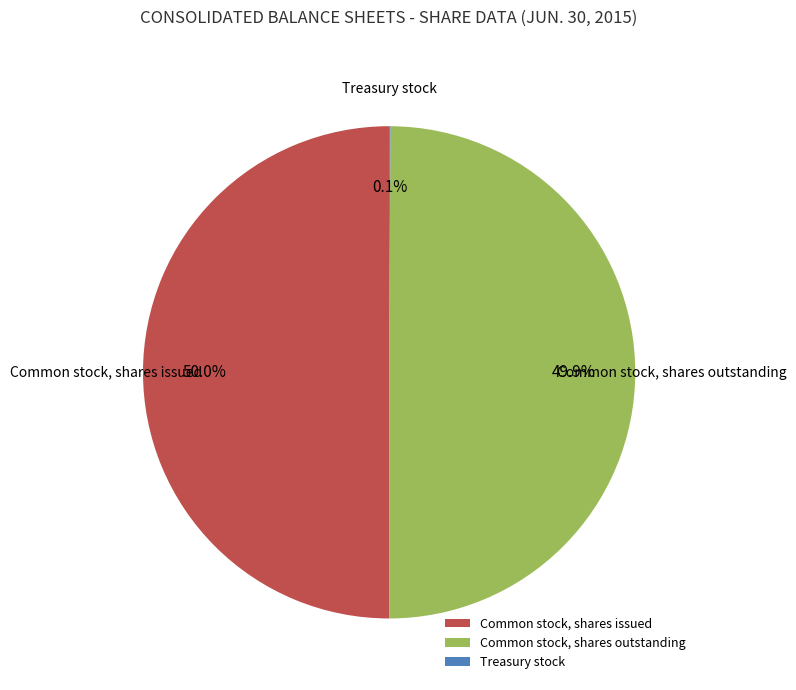

Is the sum of Common stock, shares outstanding and Common stock, shares issued greater than half?

Yes